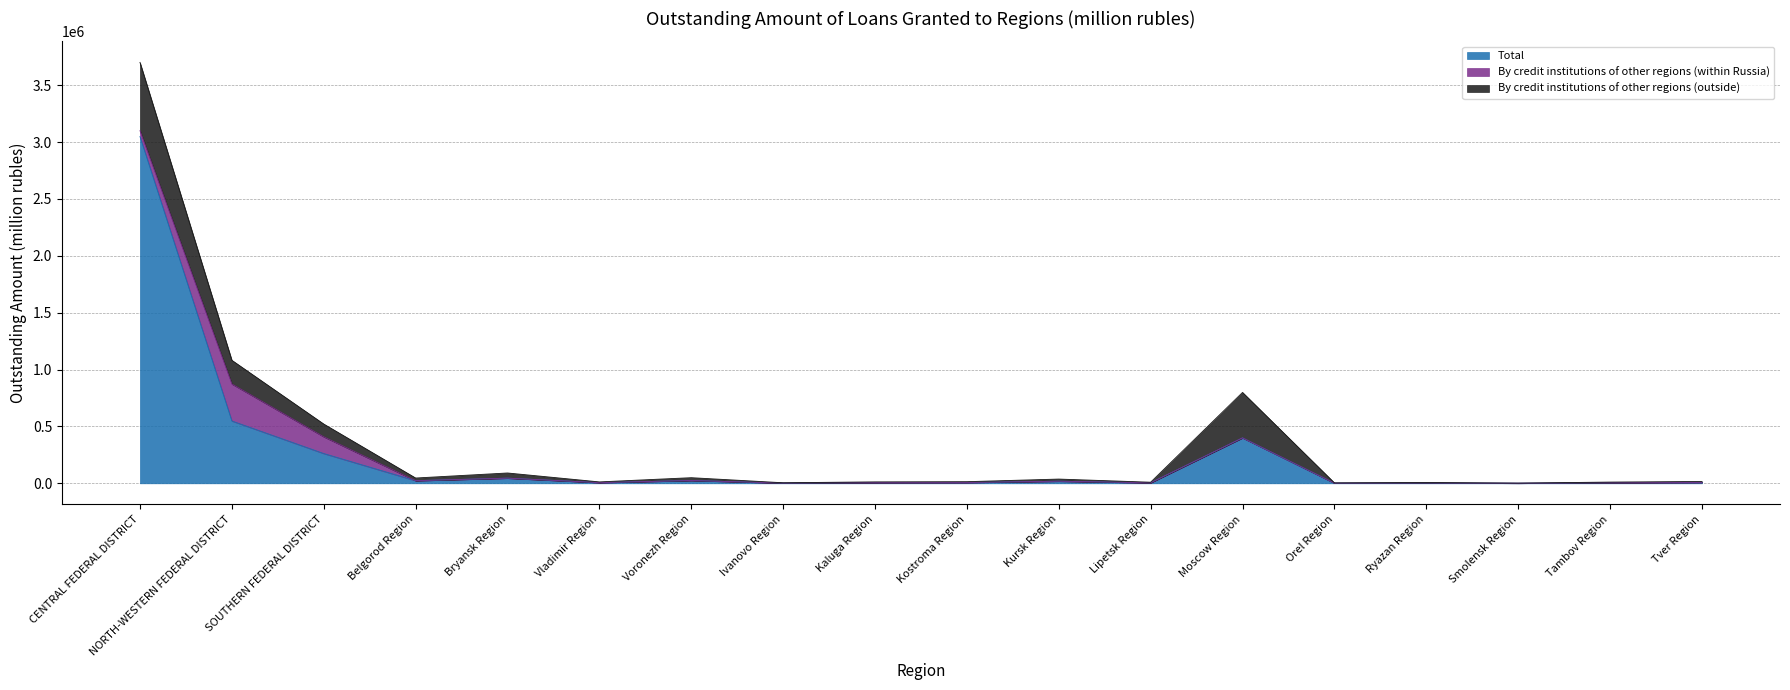

What is the total value across all series at Voronezh Region?

49456